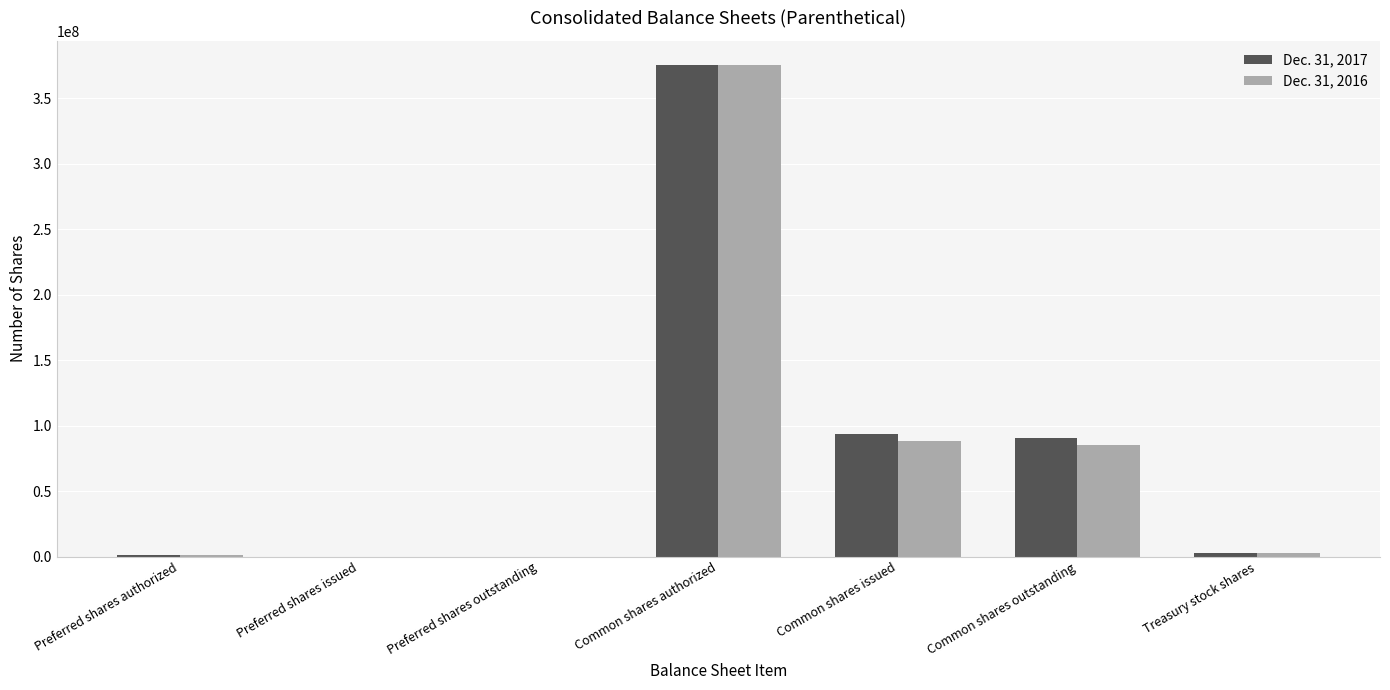

What is the highest value of the Dec. 31, 2016 series?

375000000